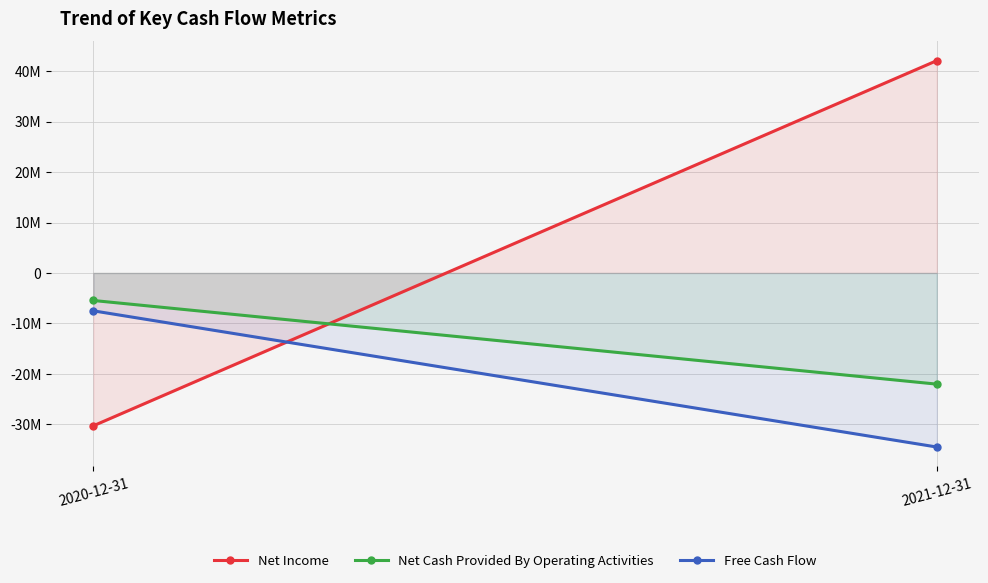

Rank the categories by Net Income value from highest to lowest.

2021-12-31, 2020-12-31